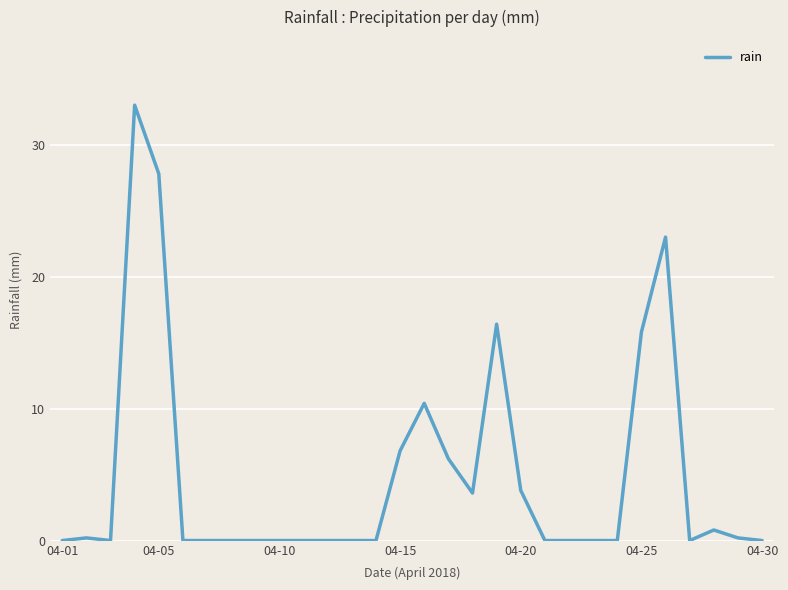

Reading right to left, transcribe all the data shown in this chart.

0.0	0.2	0.8	0.0	23.0	15.8	0.0	0.0	0.0	0.0	3.8	16.4	3.6	6.2	10.4	6.8	0.0	0.0	0.0	0.0	0.0	0.0	0.0	0.0	0.0	27.8	33.0	0.0	0.2	0.0